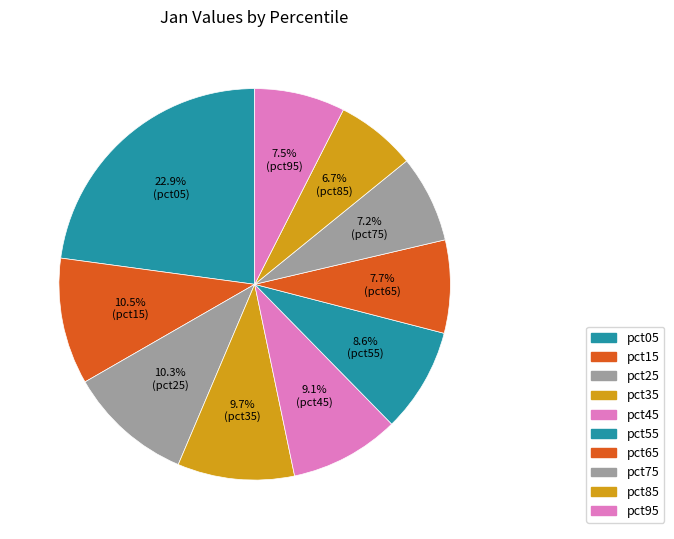

To the nearest percent, what is the difference between the largest and smallest slice percentages?

16%